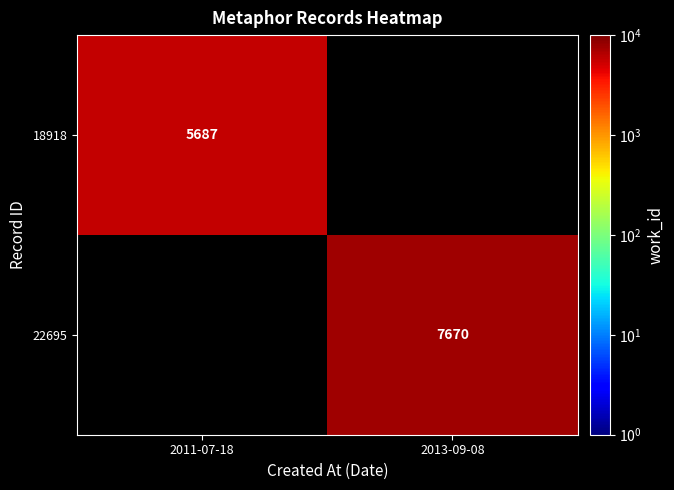

Is it true that 22695 equals 3403 at 2013-09-08?

False